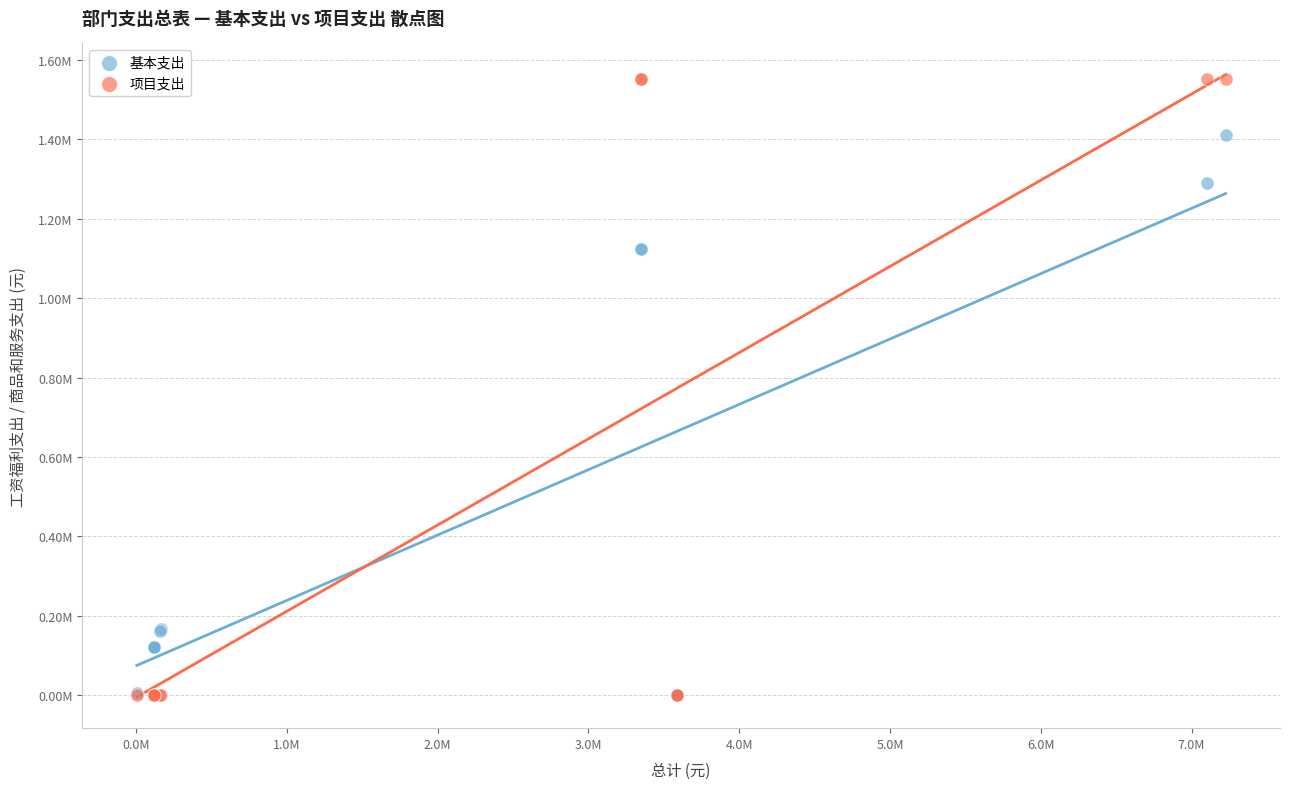

What are all the series names shown in the legend?

基本支出, 项目支出